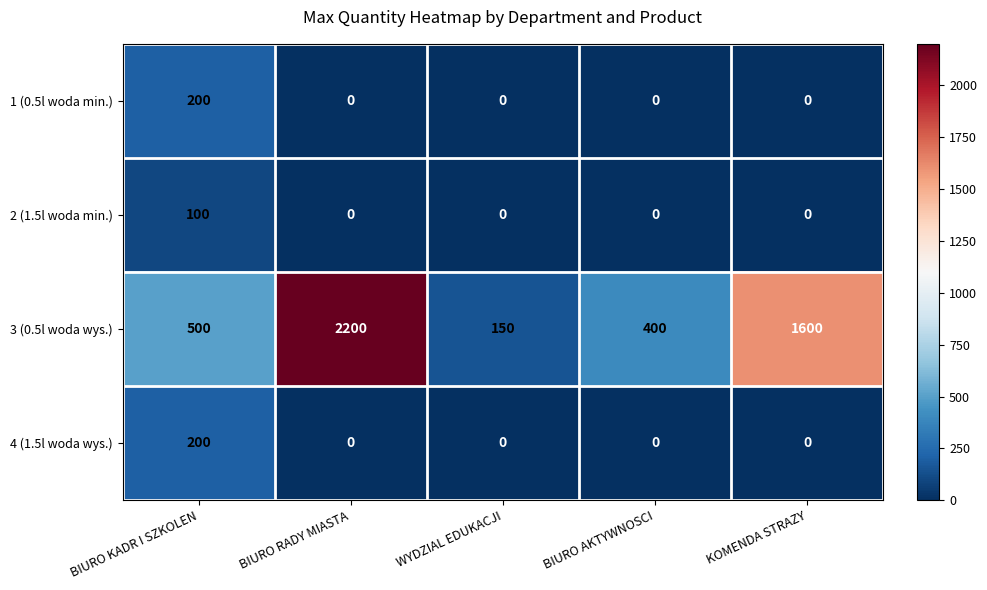

What is the maximum value shown in the chart?

2200